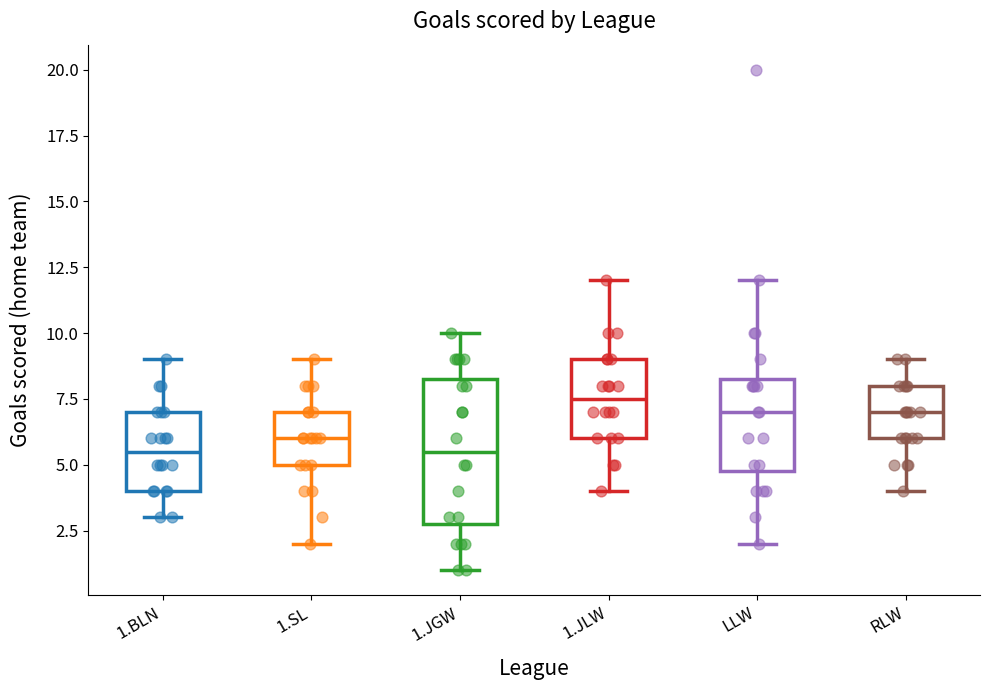

Which box is the tallest, from its lower edge to its upper edge?

1.JGW